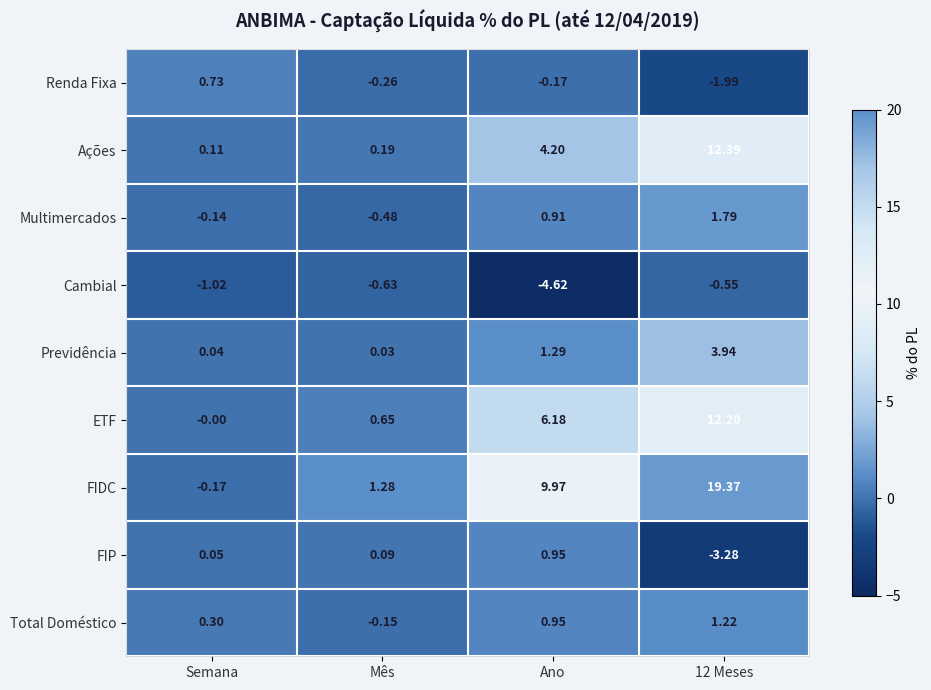

Which category has the highest value in the FIP series?

Ano